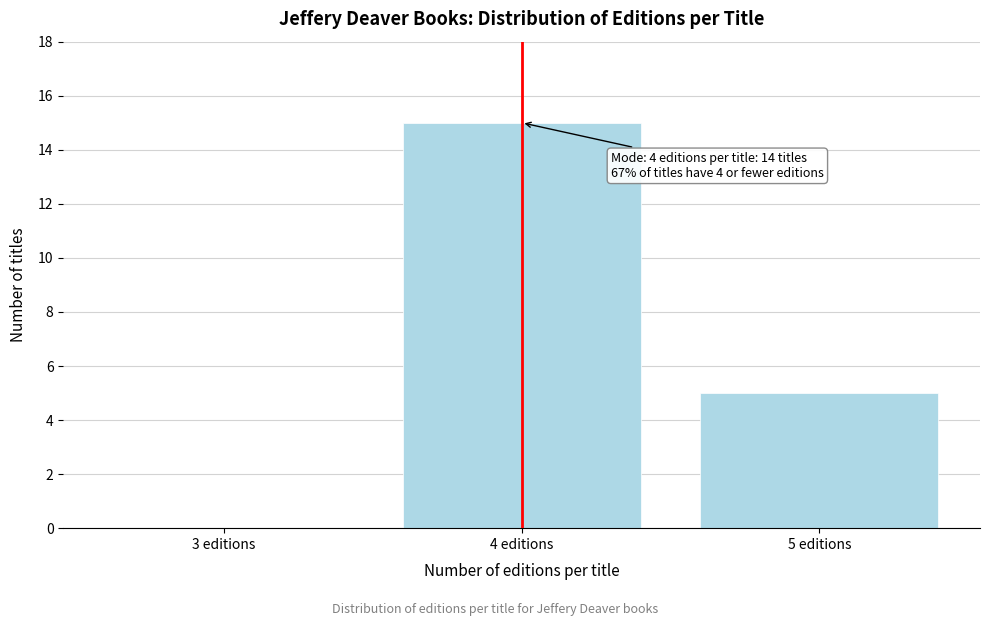

Reading left to right, what are all the values shown in this chart?

3 editions=0	4 editions=15	5 editions=5